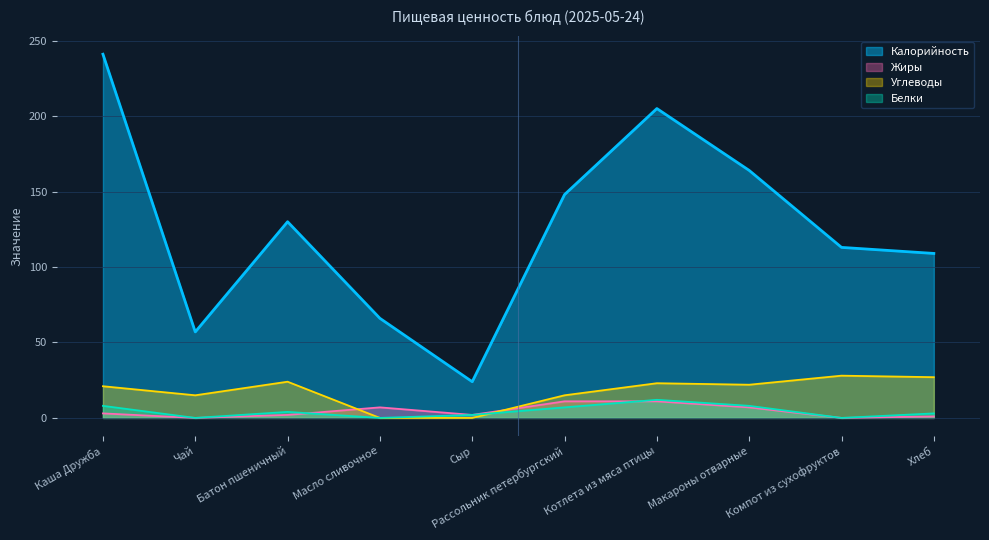

At how many categories does at least one series exceed 110?

6